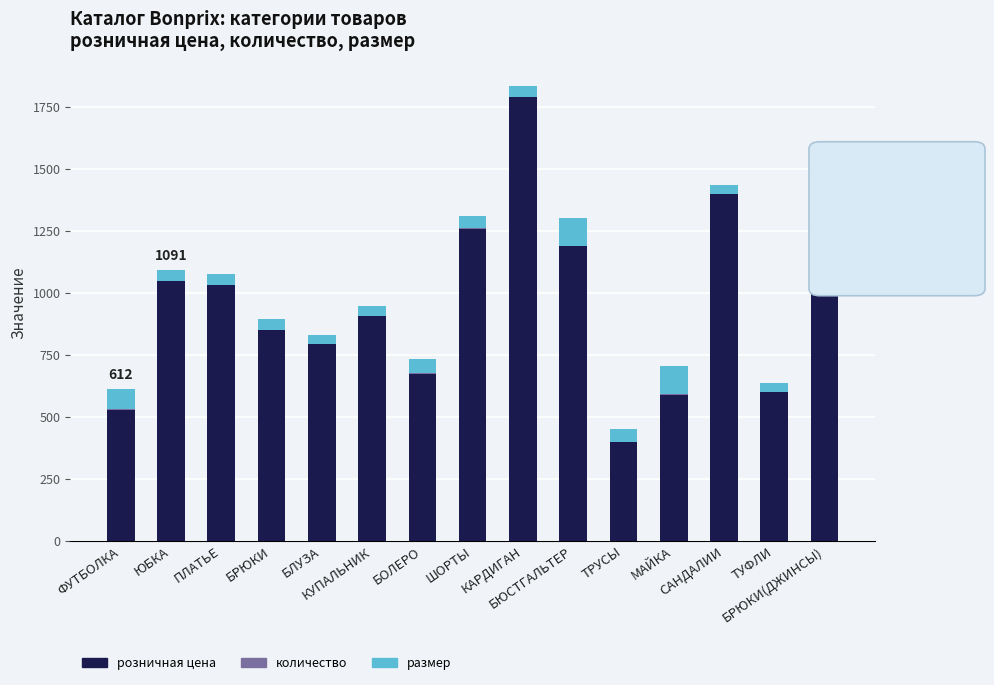

What is the maximum value for розничная цена?

1790